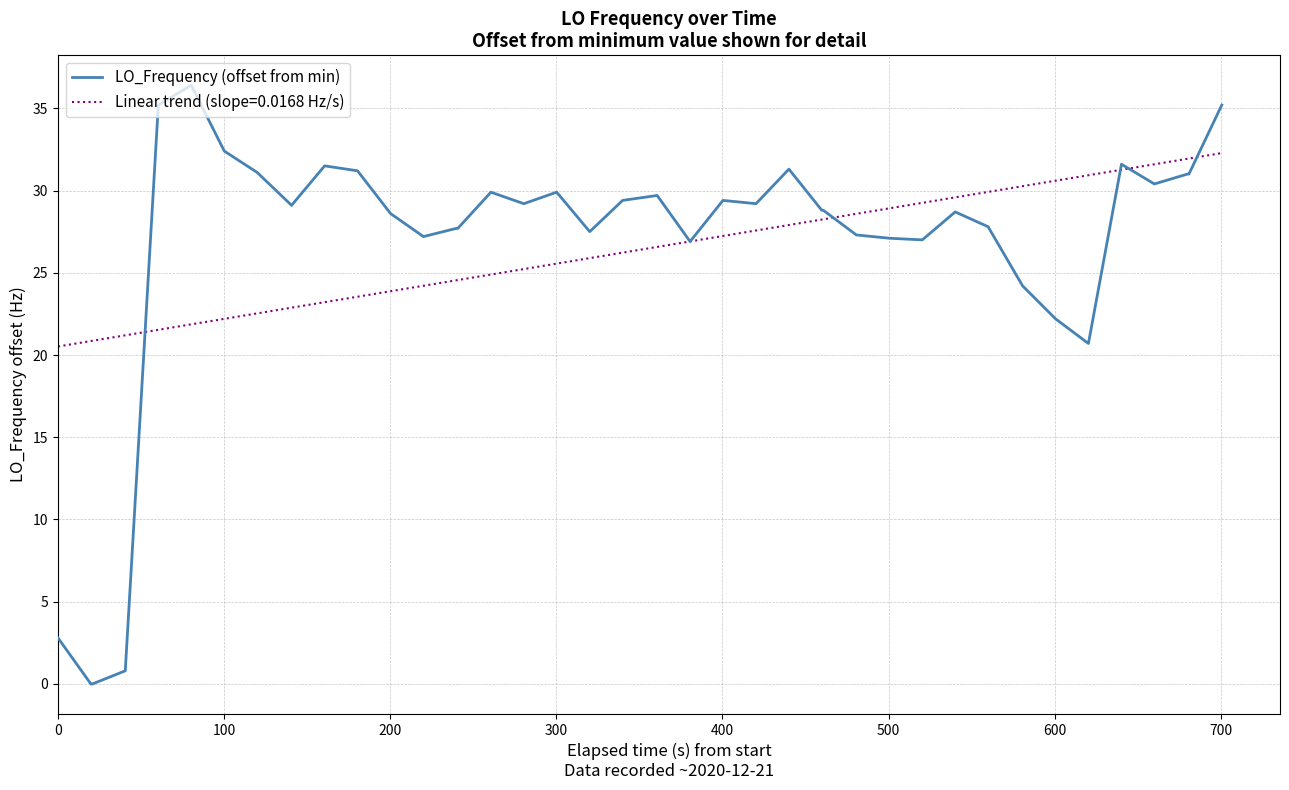

List the series in order of their peak value, lowest first.

Linear trend (slope=0.0168 Hz/s), LO_Frequency (offset from min)